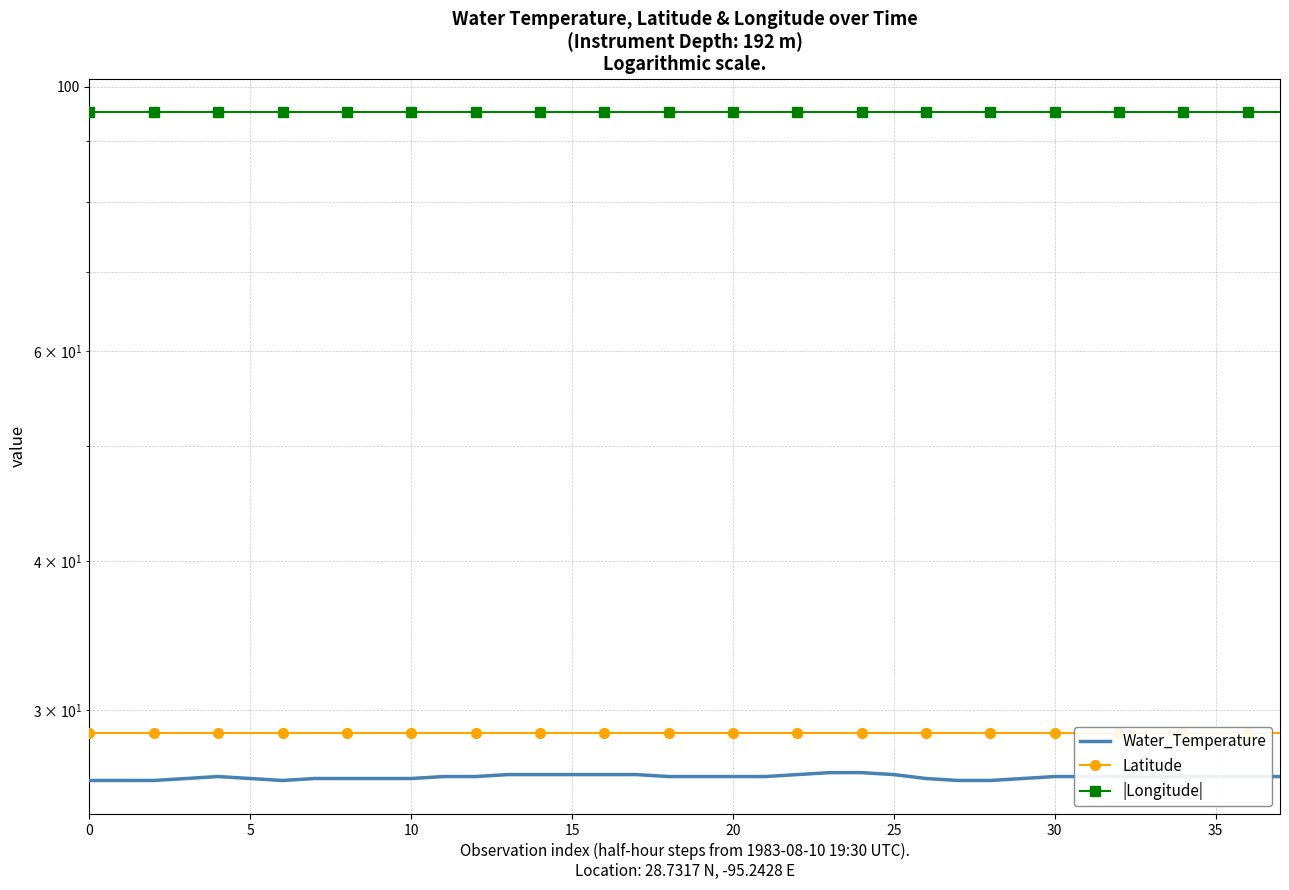

True or false: |Longitude| and Water_Temperature cross at least once.

False